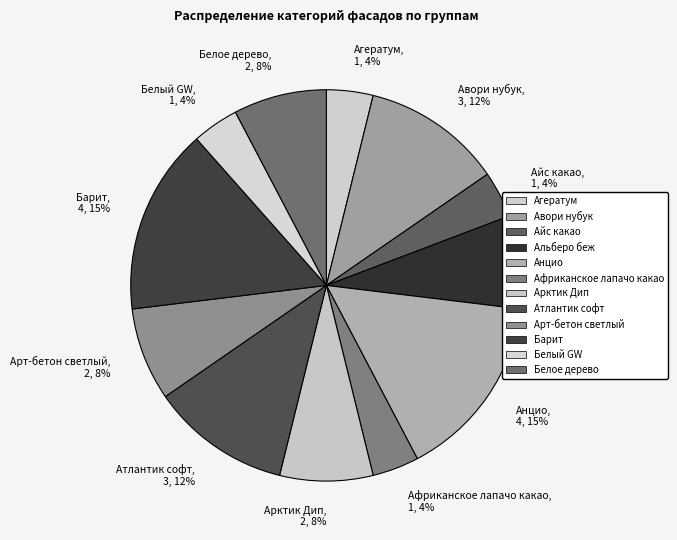

Is there any slice that represents more than half of the pie?

No